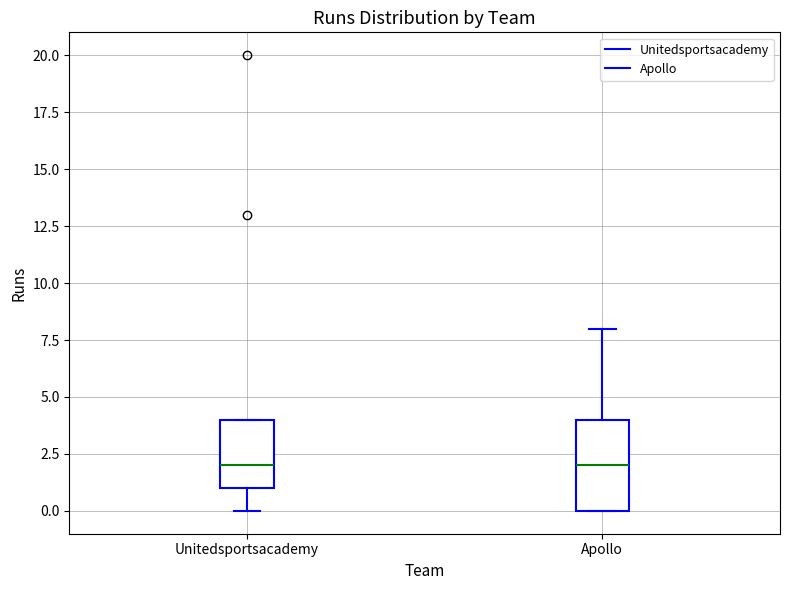

Reading left to right, read every box against the y-axis: the position of its median line, the range the box covers, and the ends of its whiskers. The values are not printed on the chart, so give them approximately, as read against the axis.

Unitedsportsacademy: median 2, box 1 to 4, whiskers 0 to 4
Apollo: median 2, box 0 to 4, whiskers 0 to 8